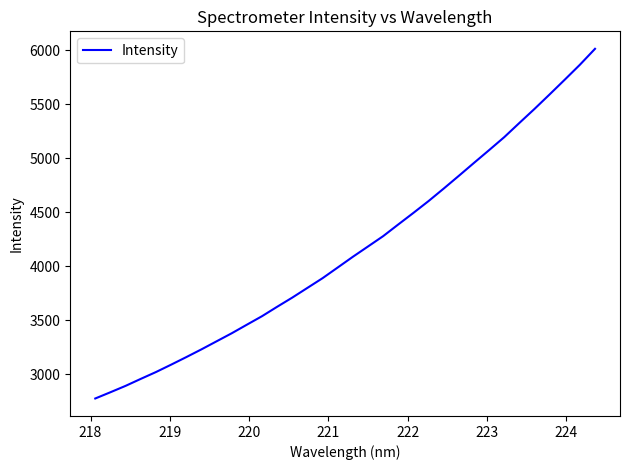

What is the greatest value displayed?

6014.0